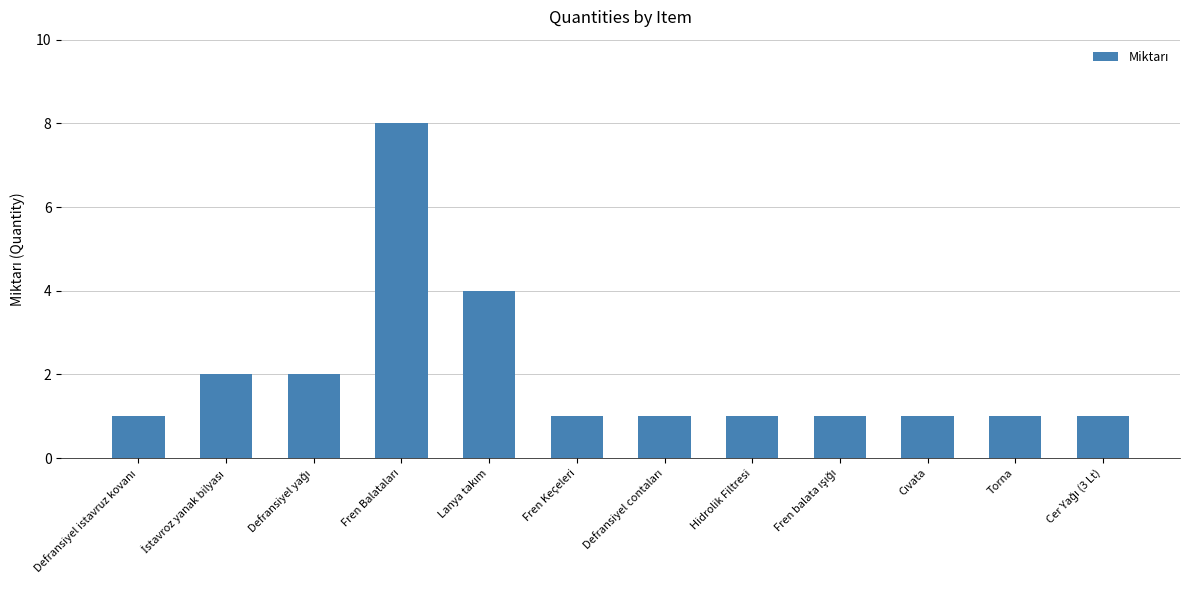

What is the value of the 10th bar from the left?

1